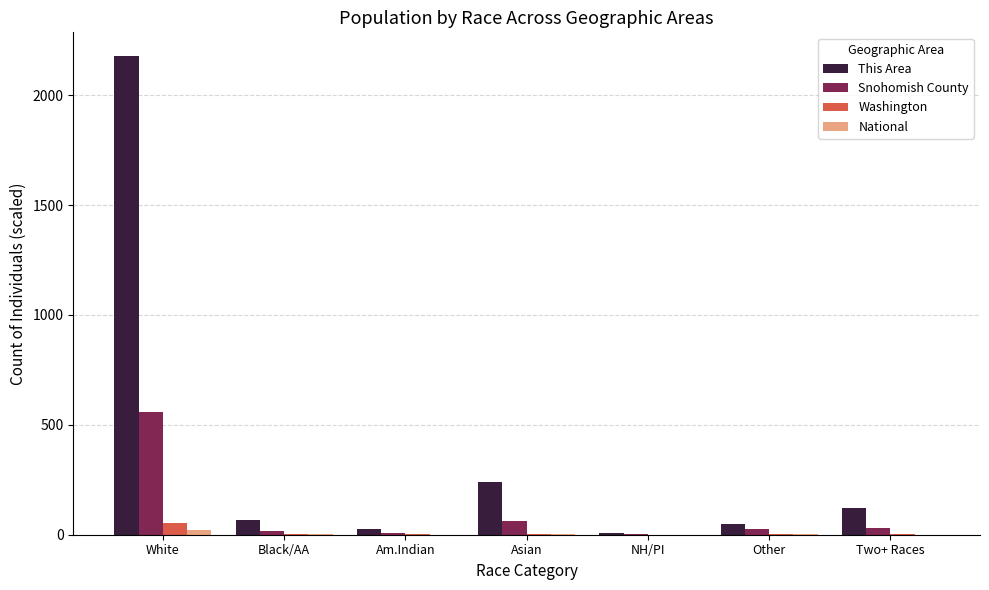

The value of Washington at Black/AA is 2.4. True or false?

True